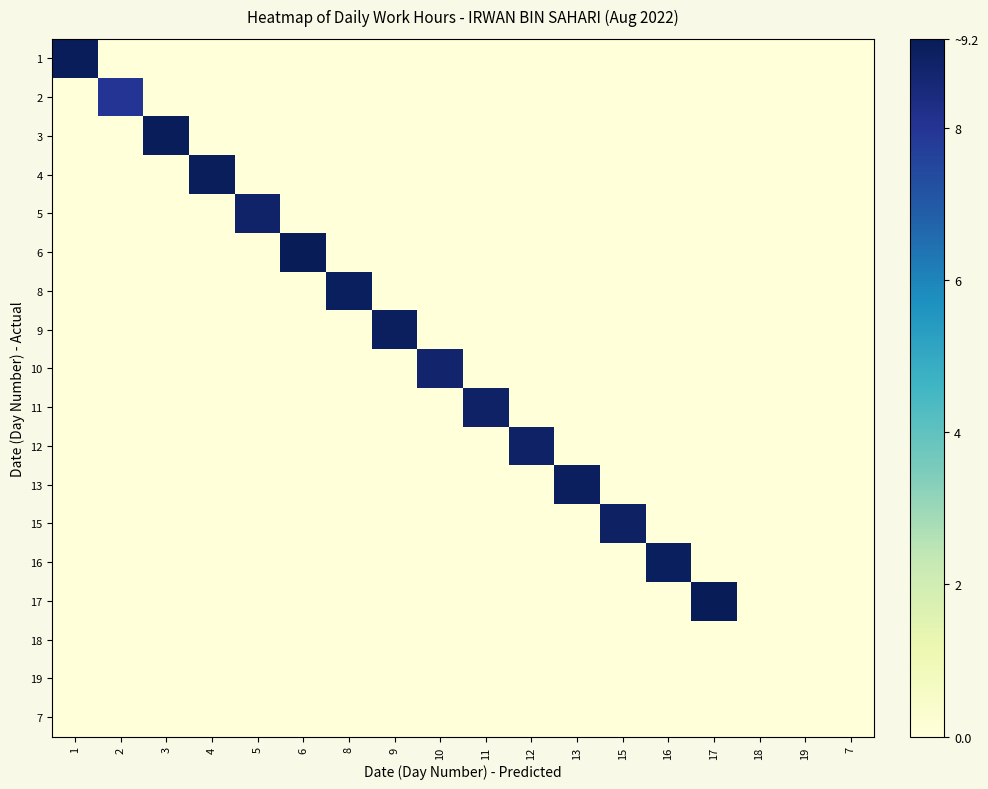

Rank the series by their maximum value, from lowest to highest.

18, 19, 7, 2, 10, 5, 12, 11, 15, 9, 13, 8, 16, 4, 1, 3, 6, 17